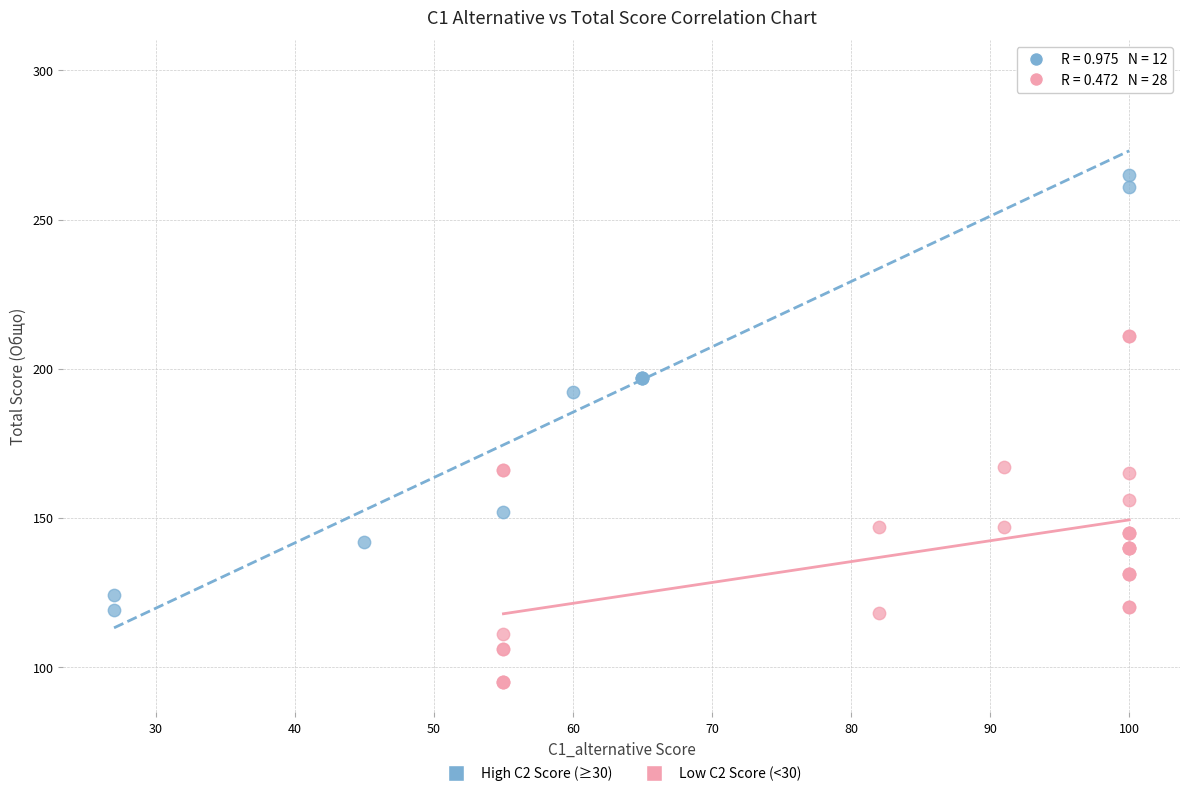

Which series reaches the minimum Y coordinate?

Low C2 Score (<30)